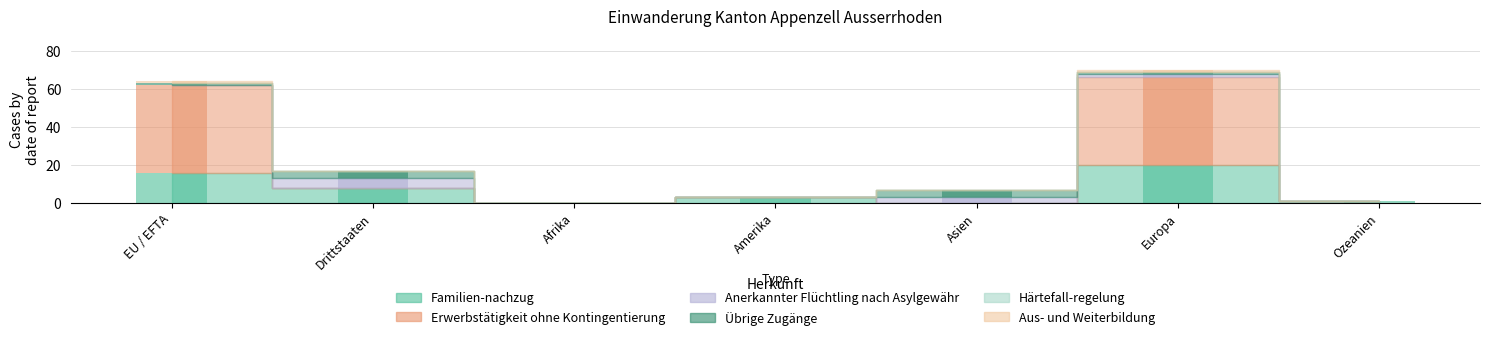

What is the label of the 7th bar from the right?

EU / EFTA